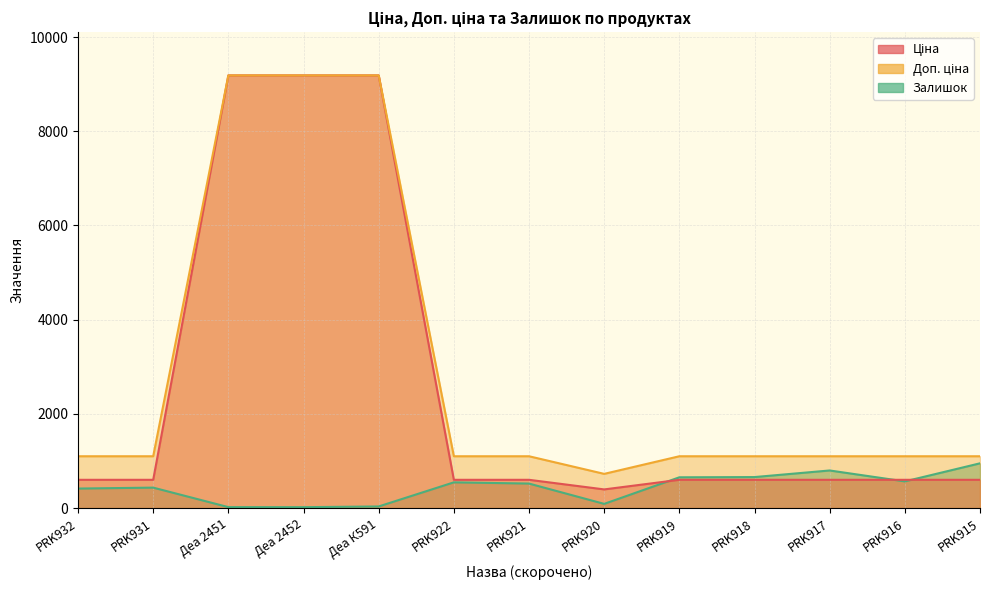

What are all the series names shown in the legend?

Ціна, Доп. ціна, Залишок